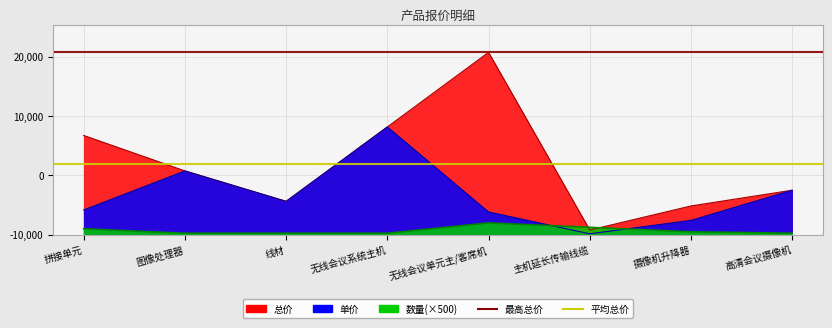

What is the minimum value for 数量?

500